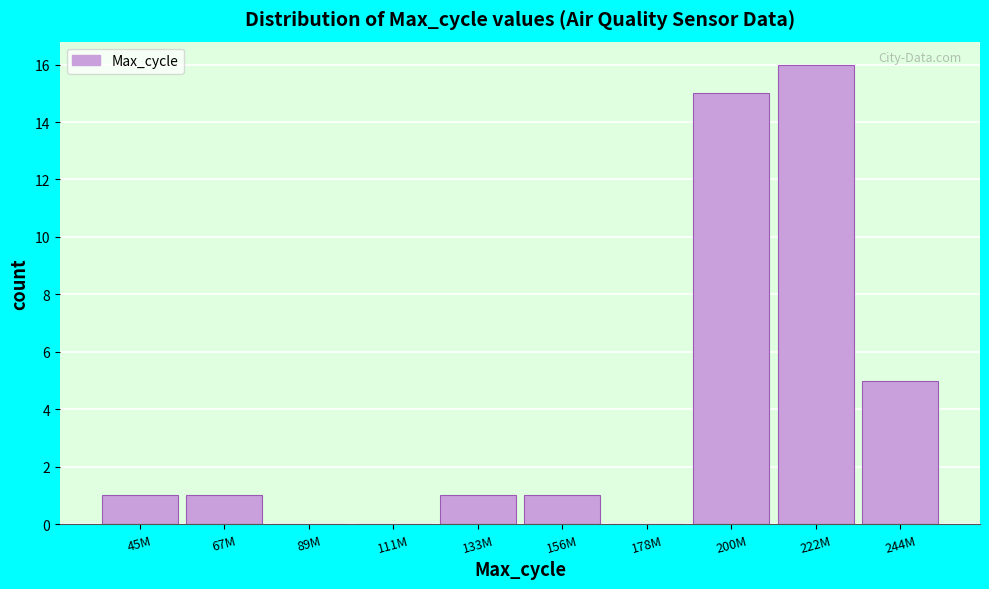

Reading left to right, list all the values displayed in this chart.

45M=1	67M=1	89M=0	111M=0	133M=1	156M=1	178M=0	200M=15	222M=16	244M=5